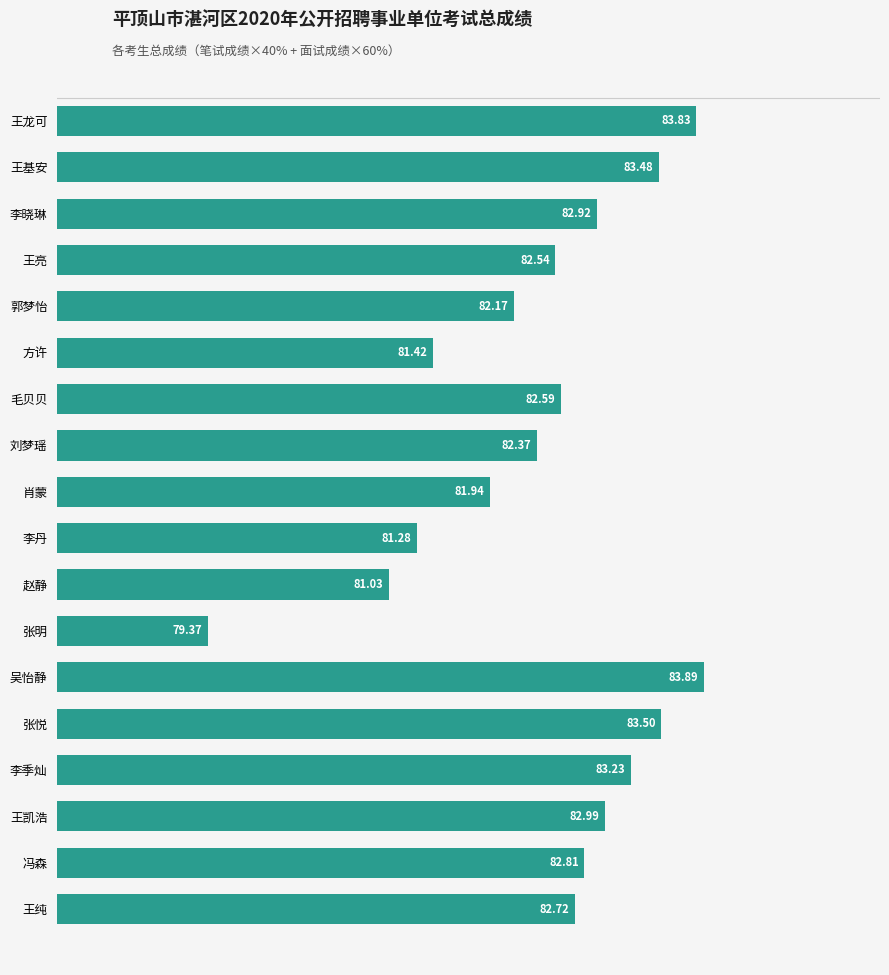

At which label is the value closest to 81?

赵静